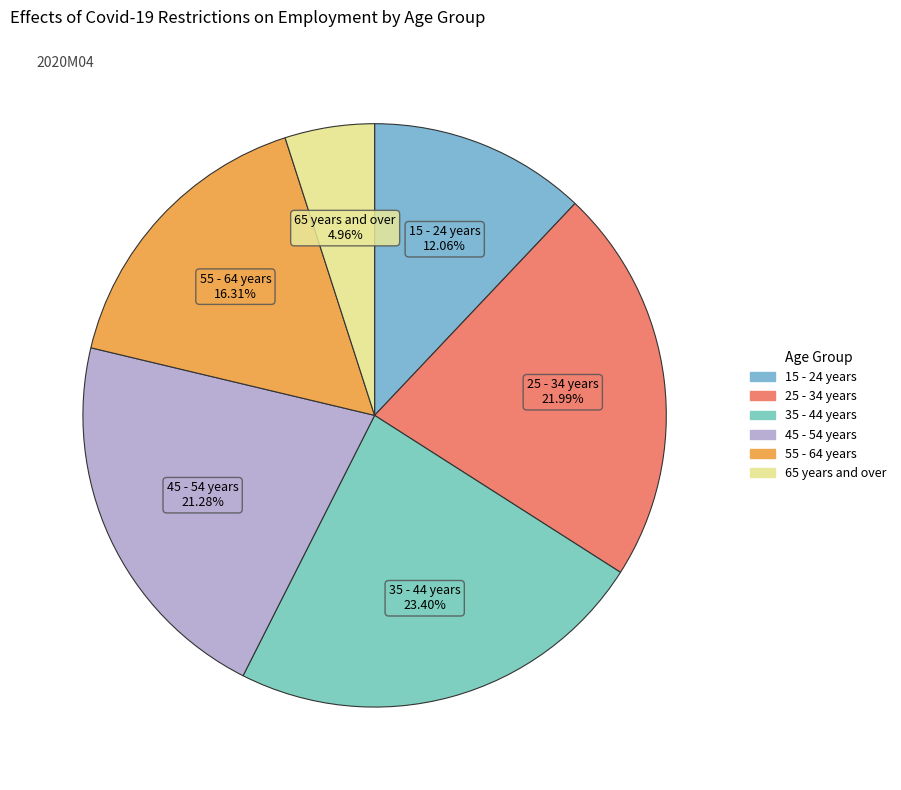

What is the smallest slice in the pie chart?

65 years and over